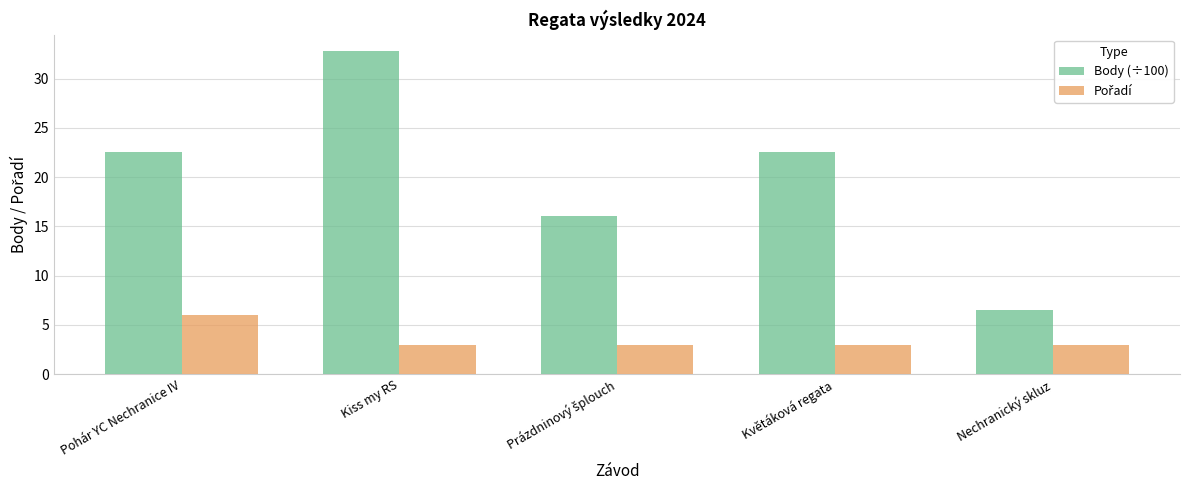

Which series has the largest total across all categories?

Body (÷100)